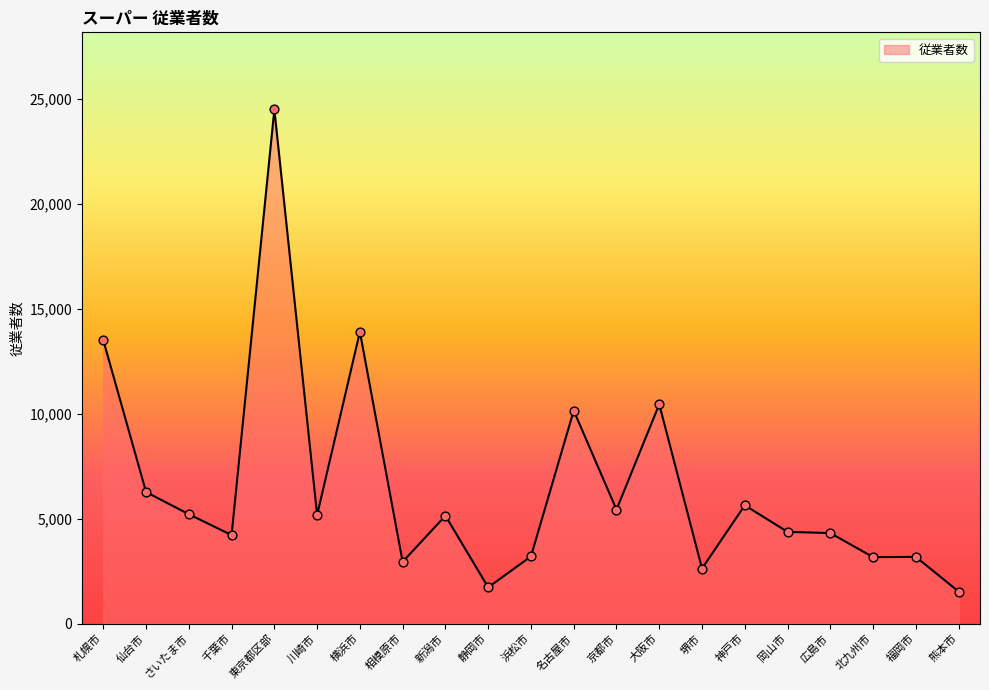

Between 東京都区部 and 相模原市, which is larger?

東京都区部